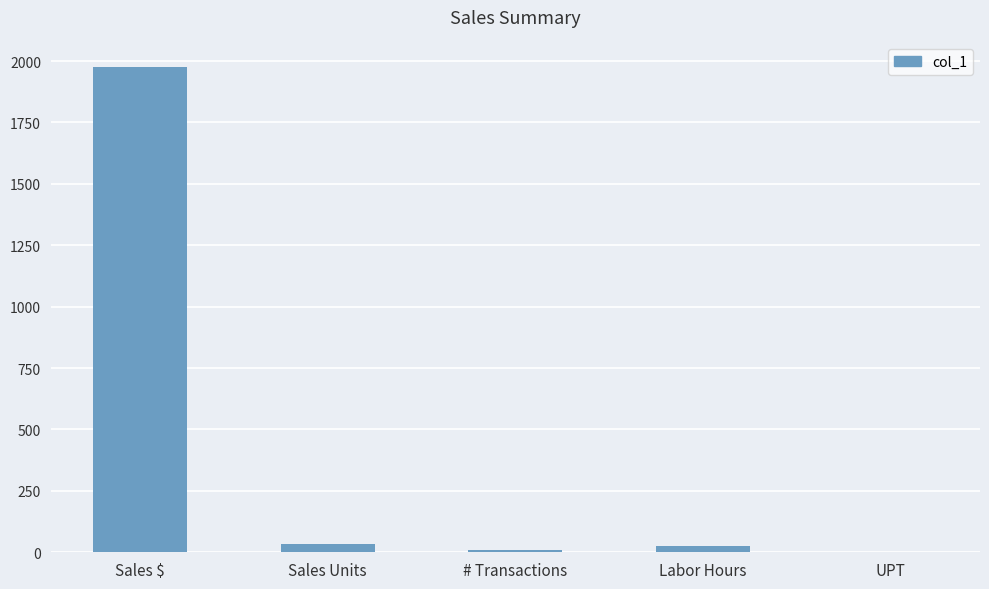

Between Sales $ and # Transactions, which is larger?

Sales $